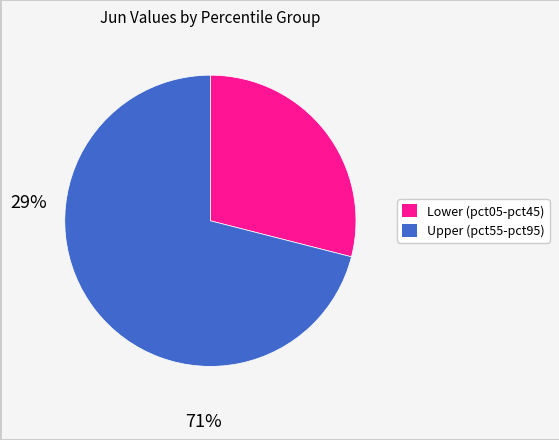

Does any single category account for the majority?

Yes